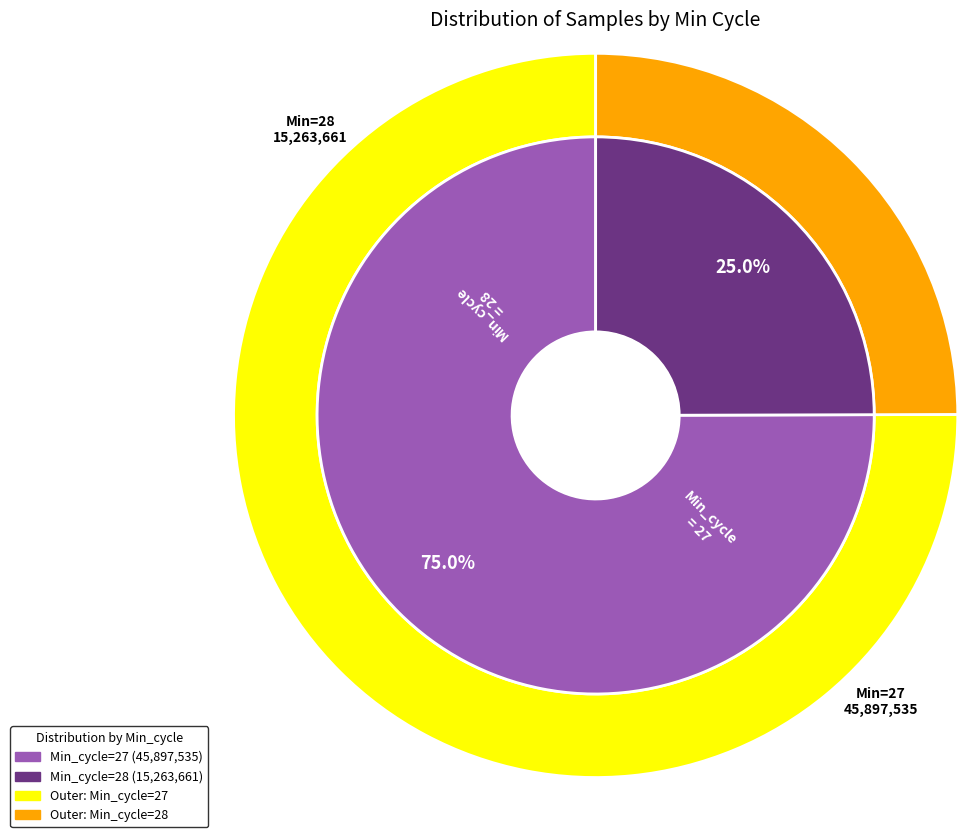

Which category has the biggest portion of the pie?

27